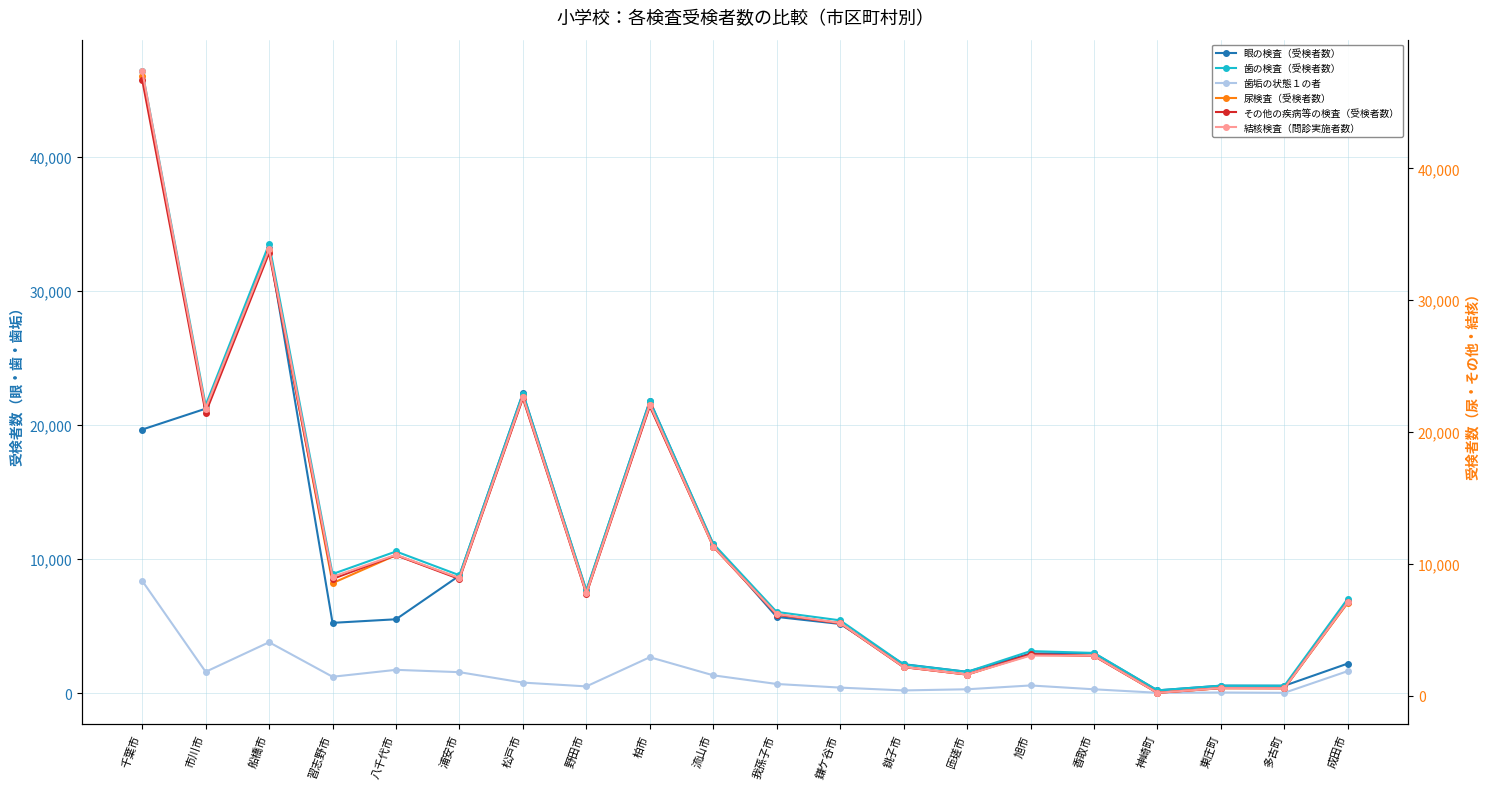

Is it true that 結核検査（問診実施者数） equals 563 at 多古町?

True